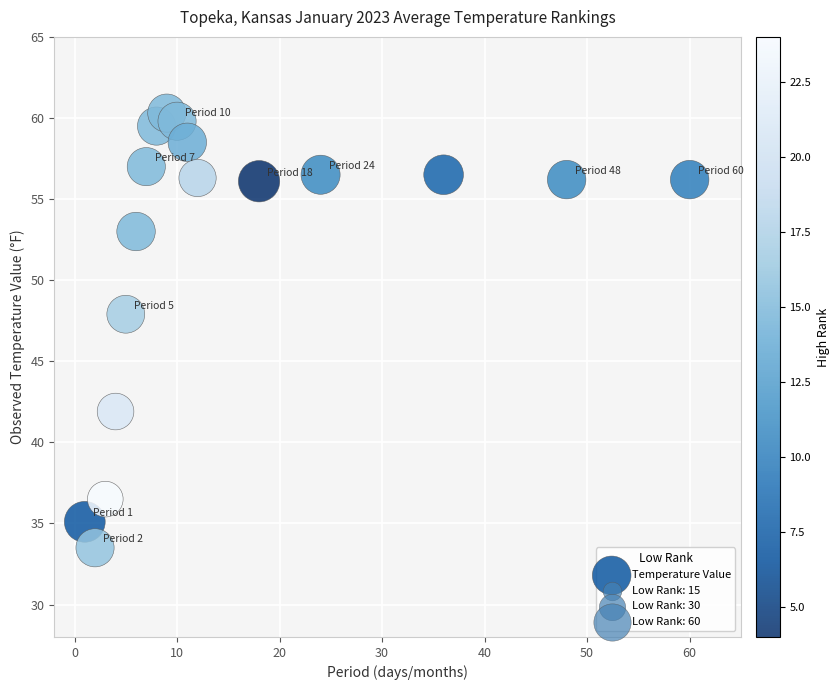

What Y value in the scatter plot is closest to 46?

47.9